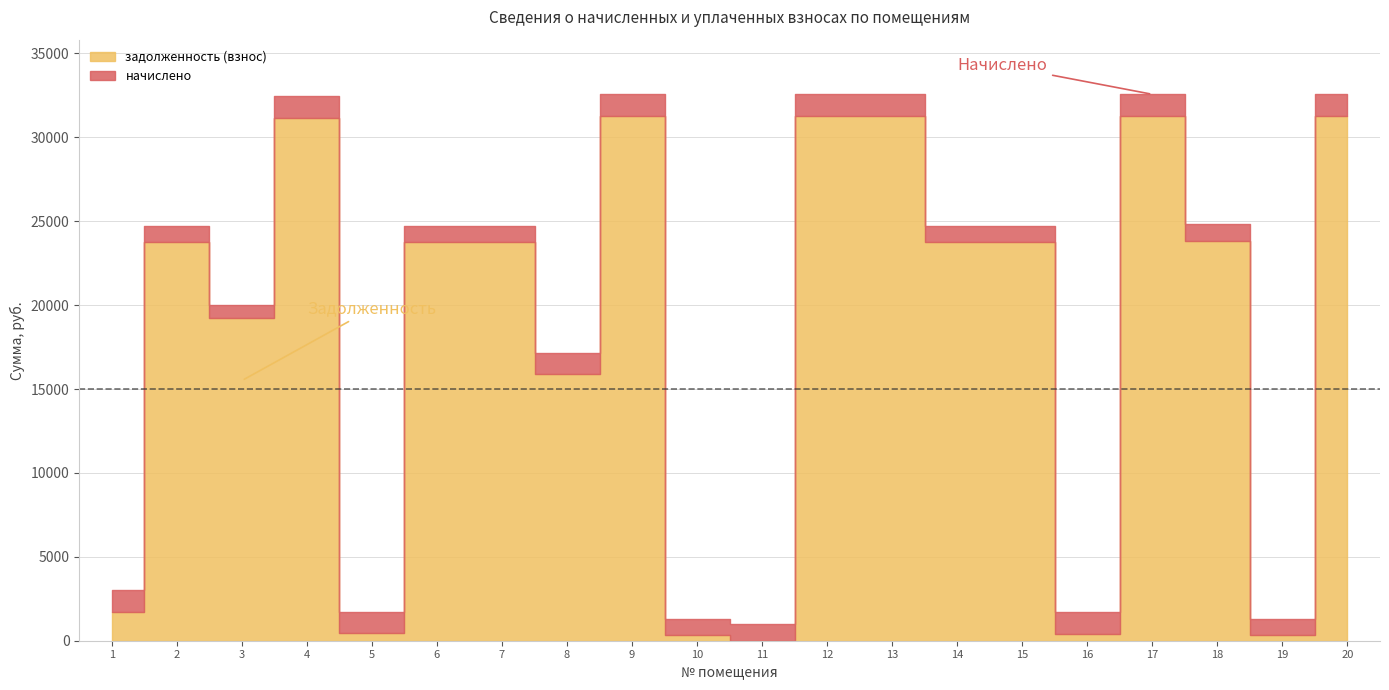

What is the difference between the highest and lowest values at 2?

22749.6